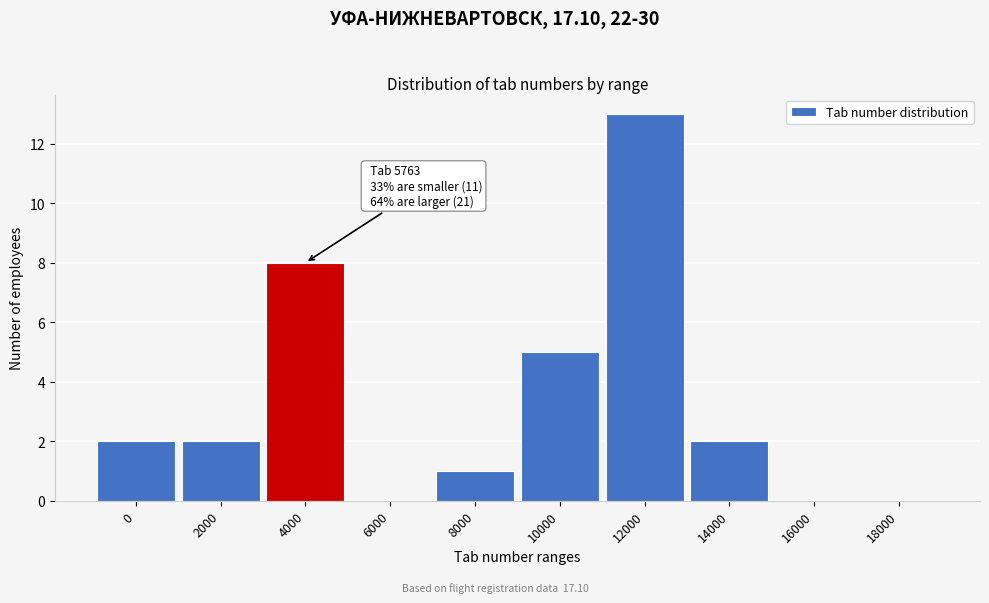

Reading left to right, list all the values displayed in this chart.

0=2	2000=2	4000=8	6000=0	8000=1	10000=5	12000=13	14000=2	16000=0	18000=0